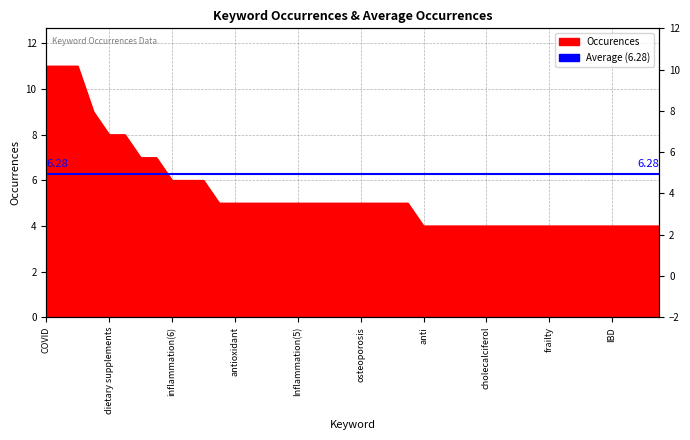

What is the value of the 32nd point from the left?

4